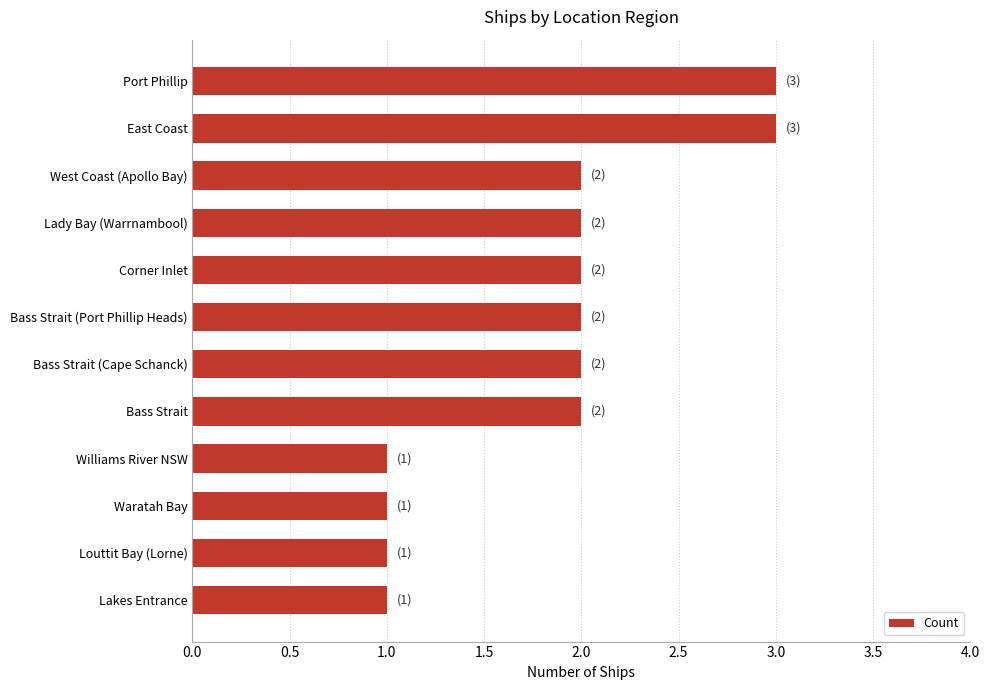

The value at West Coast (Apollo Bay) is 3. True or false?

False